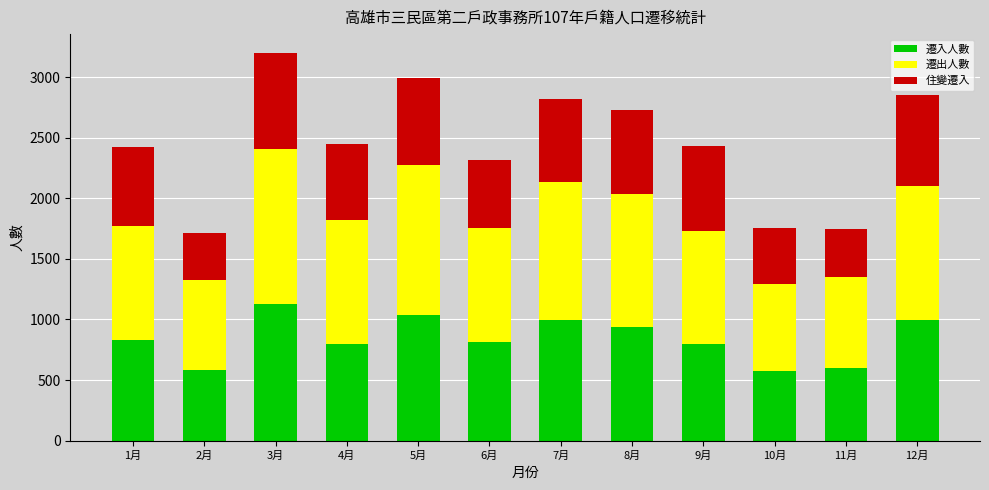

What is the total value across all series at 2月?

1715